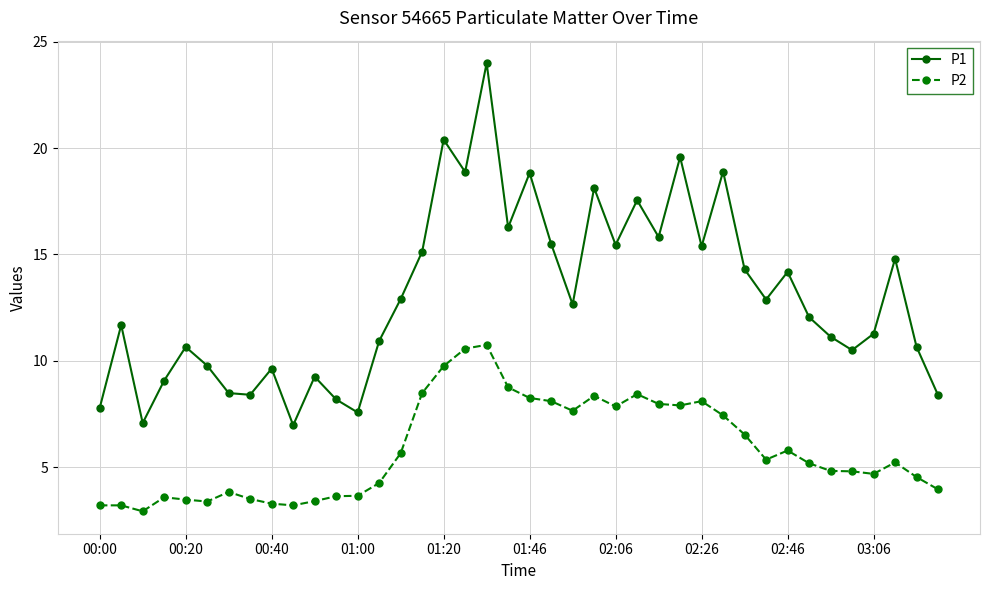

What is the value of the P1 point at the 37th from the left?

11.3